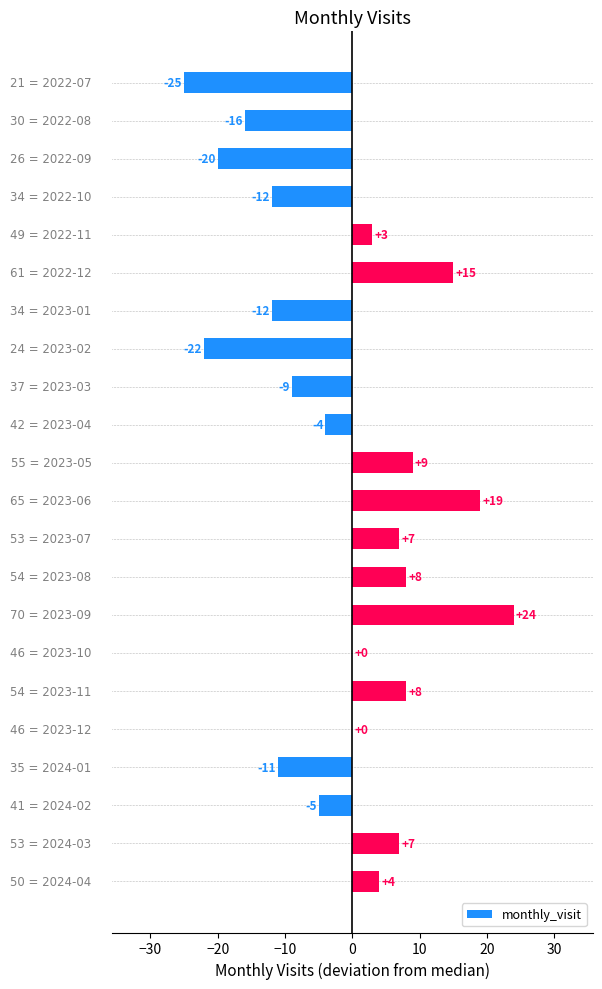

How many series are shown in this chart?

1